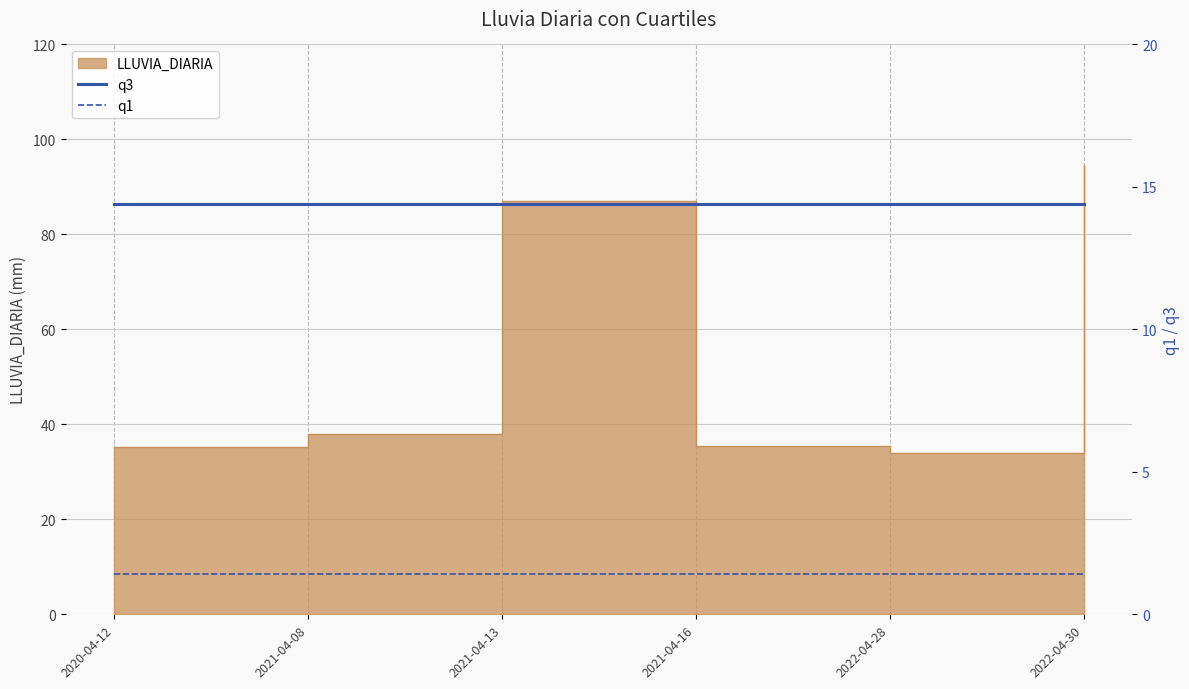

The q3 series shows 21.1 at 2022-04-30. True or false?

False